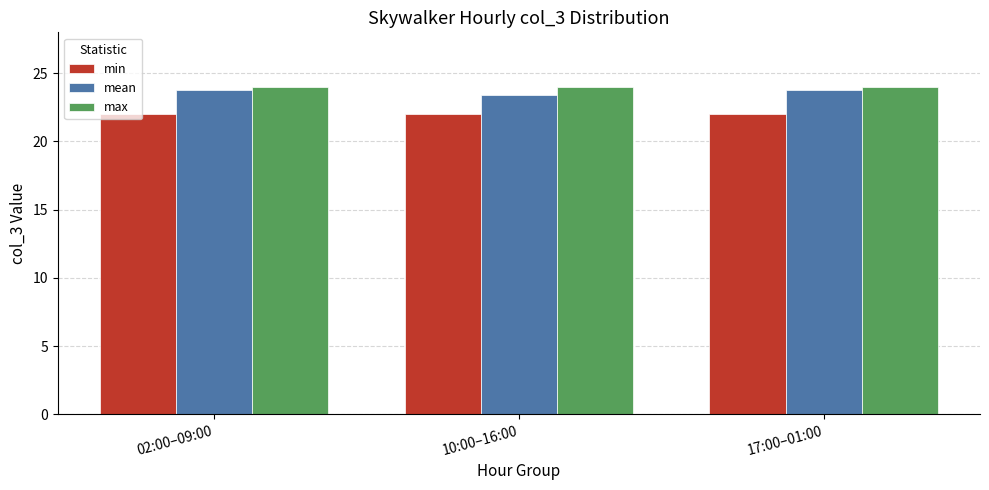

Reading left to right, list all the values displayed in this chart.

min: 02:00–09:00=22.0	10:00–16:00=22.0	17:00–01:00=22.0
mean: 02:00–09:00=23.8	10:00–16:00=23.4	17:00–01:00=23.8
max: 02:00–09:00=24.0	10:00–16:00=24.0	17:00–01:00=24.0